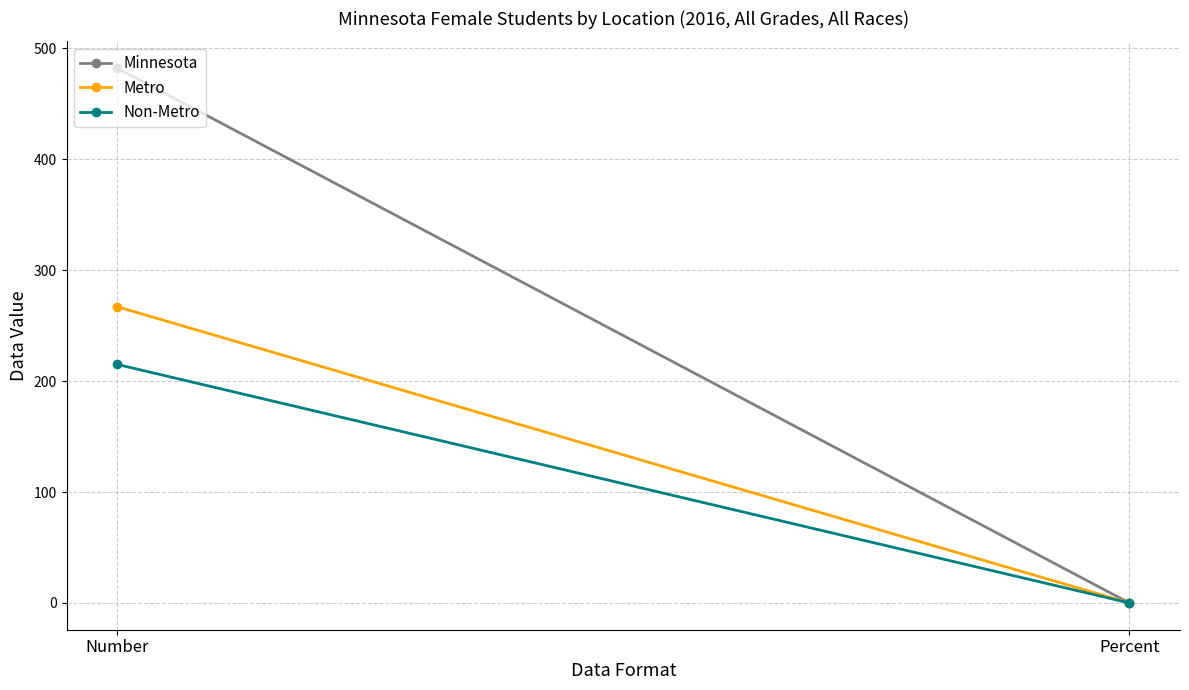

Between Number and Percent, which is larger?

Number